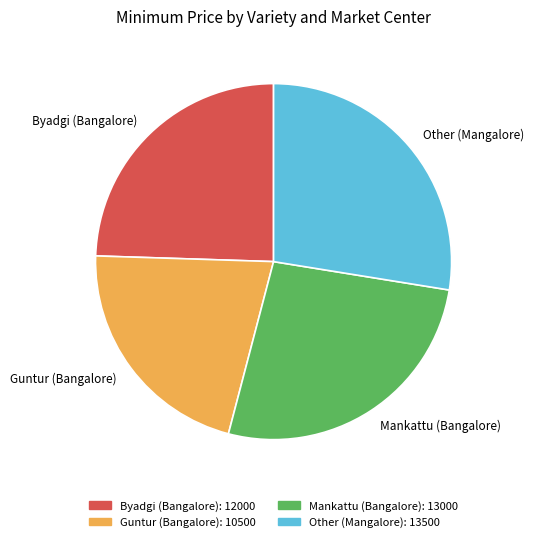

Rank the categories by value from lowest to highest.

Guntur (Bangalore), Byadgi (Bangalore), Mankattu (Bangalore), Other (Mangalore)